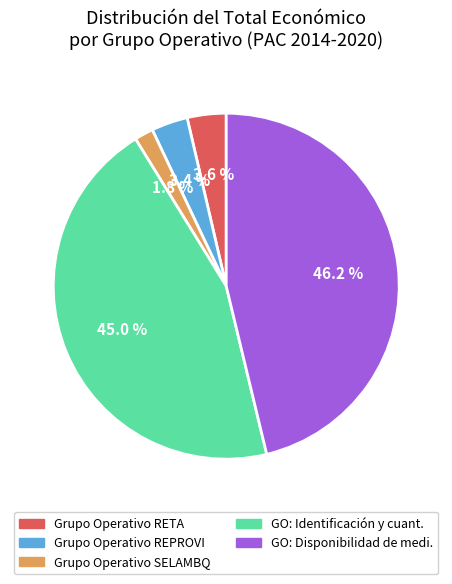

Which has a higher value, Grupo Operativo RETA or Grupo Operativo SELAMBQ?

Grupo Operativo RETA